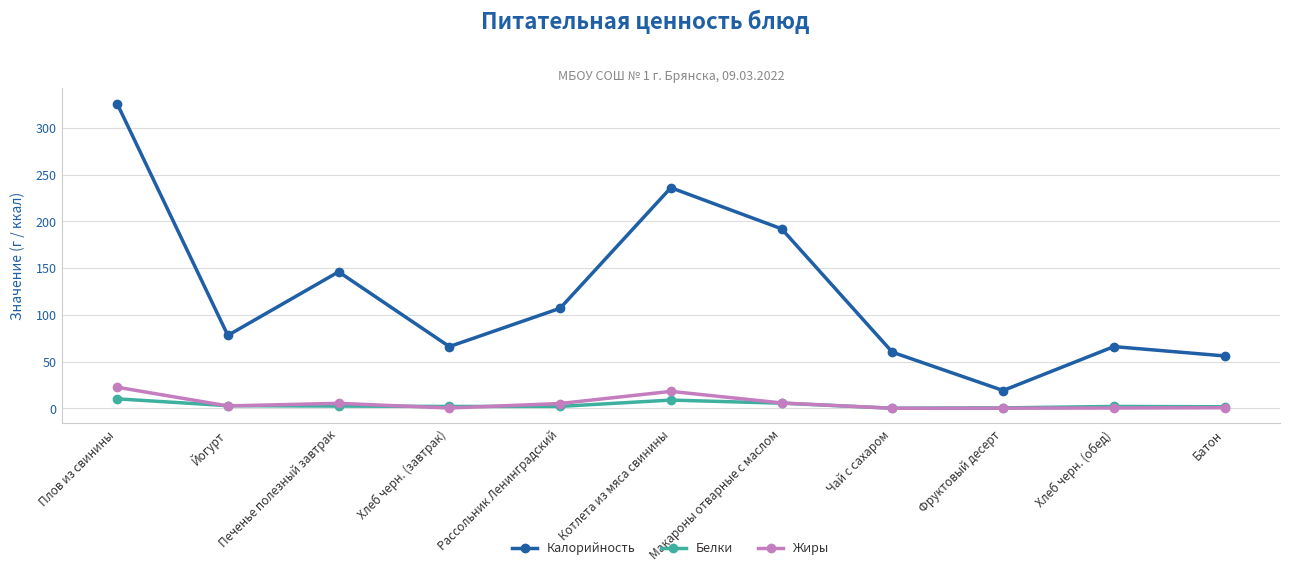

What is the value of the Жиры point at the 1st from the left?

22.5